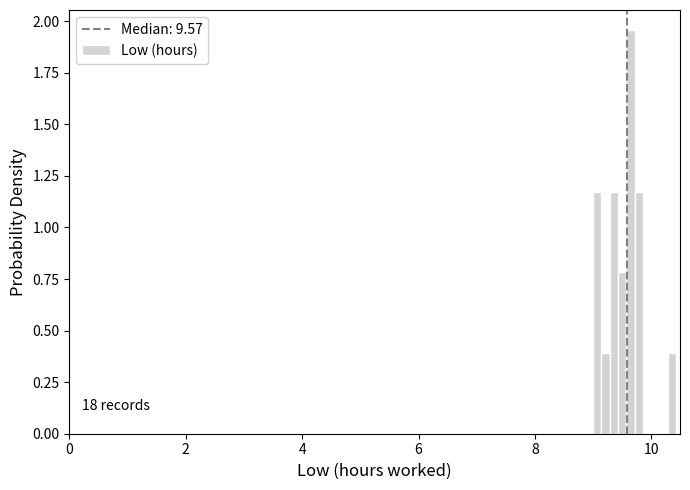

Read against the x-axis, roughly where is the centre of the tallest bar?

9.6